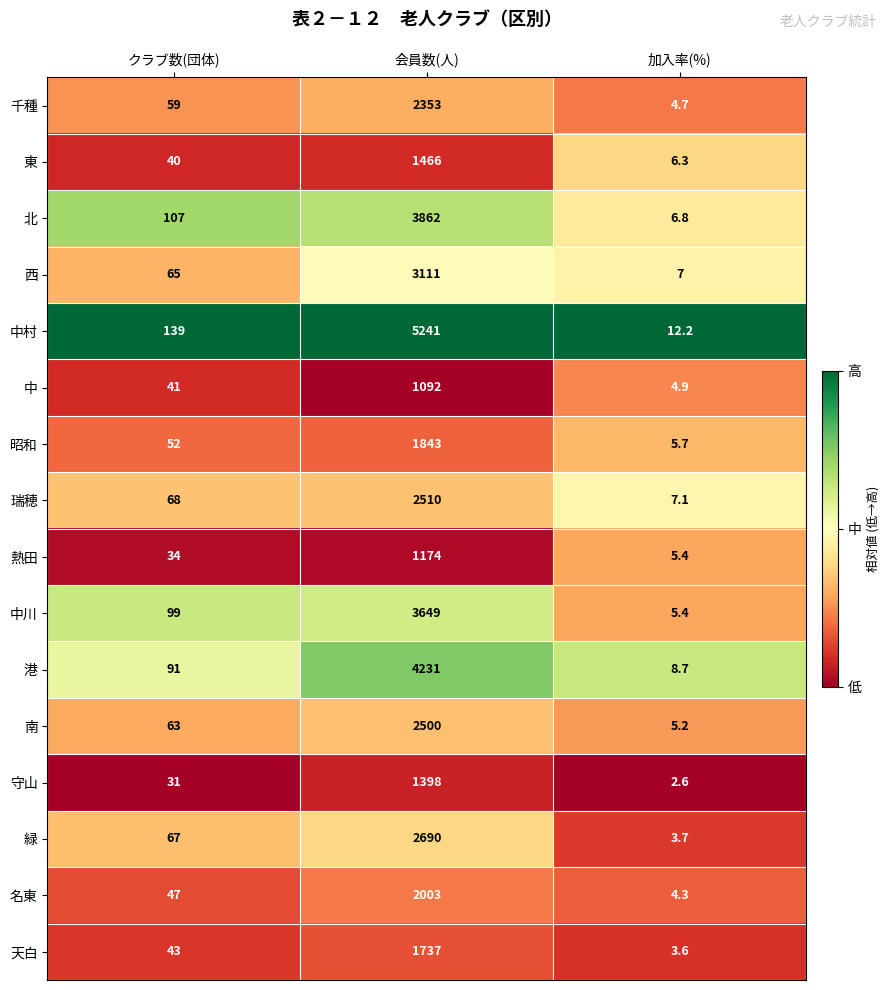

The value of 昭和 at 会員数(人) is 473.1. True or false?

False